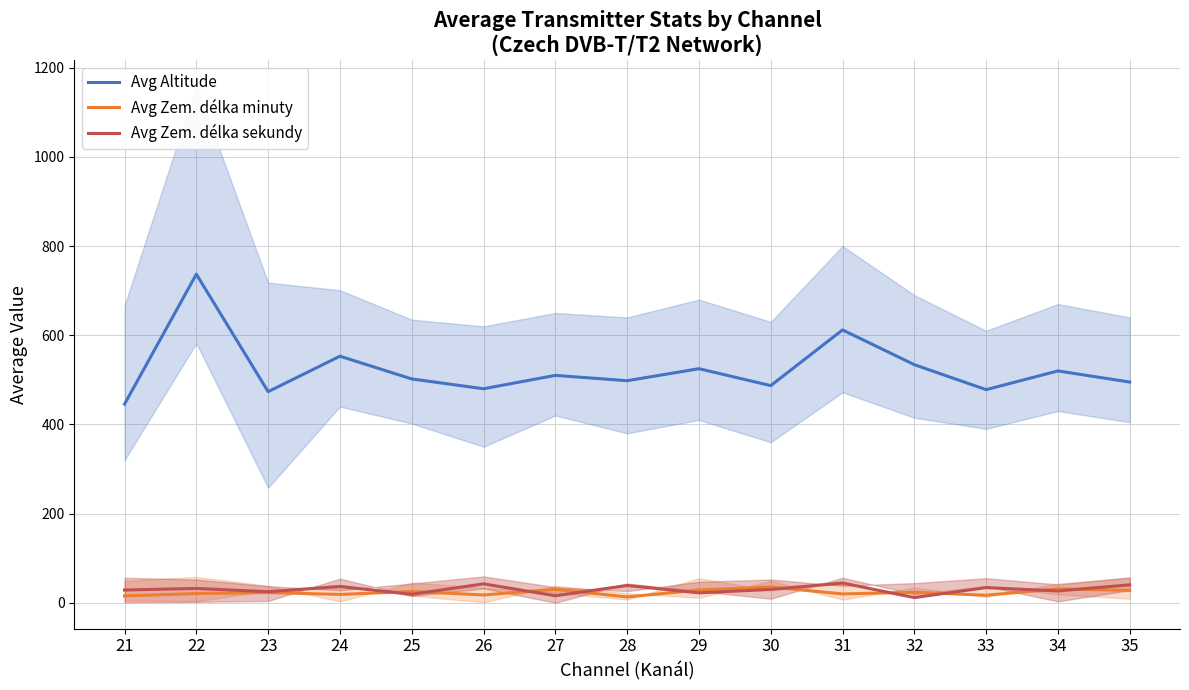

Rank the series at 27 from highest to lowest value.

Avg Altitude, Avg Zem. délka minuty, Avg Zem. délka sekundy